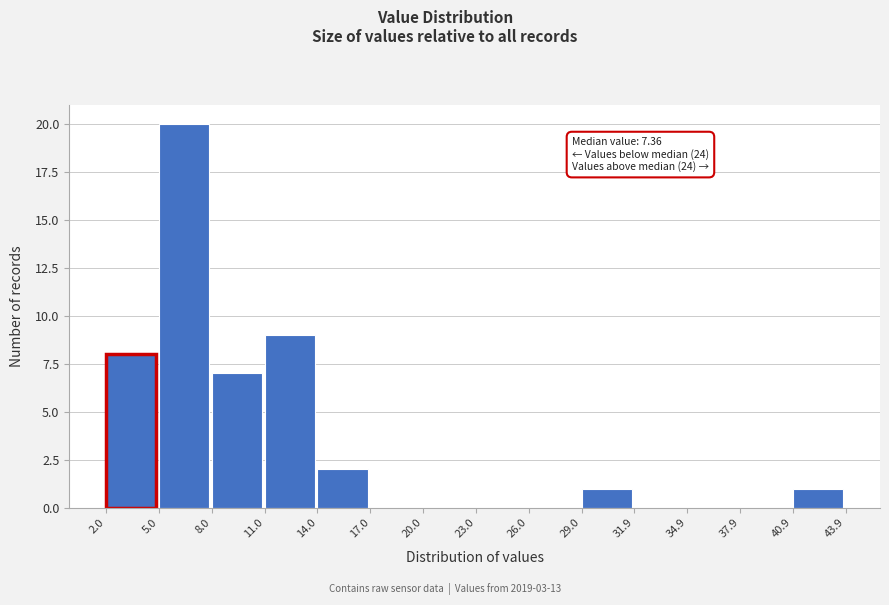

Which range on the x-axis has the tallest bar?

5.0 to 8.0